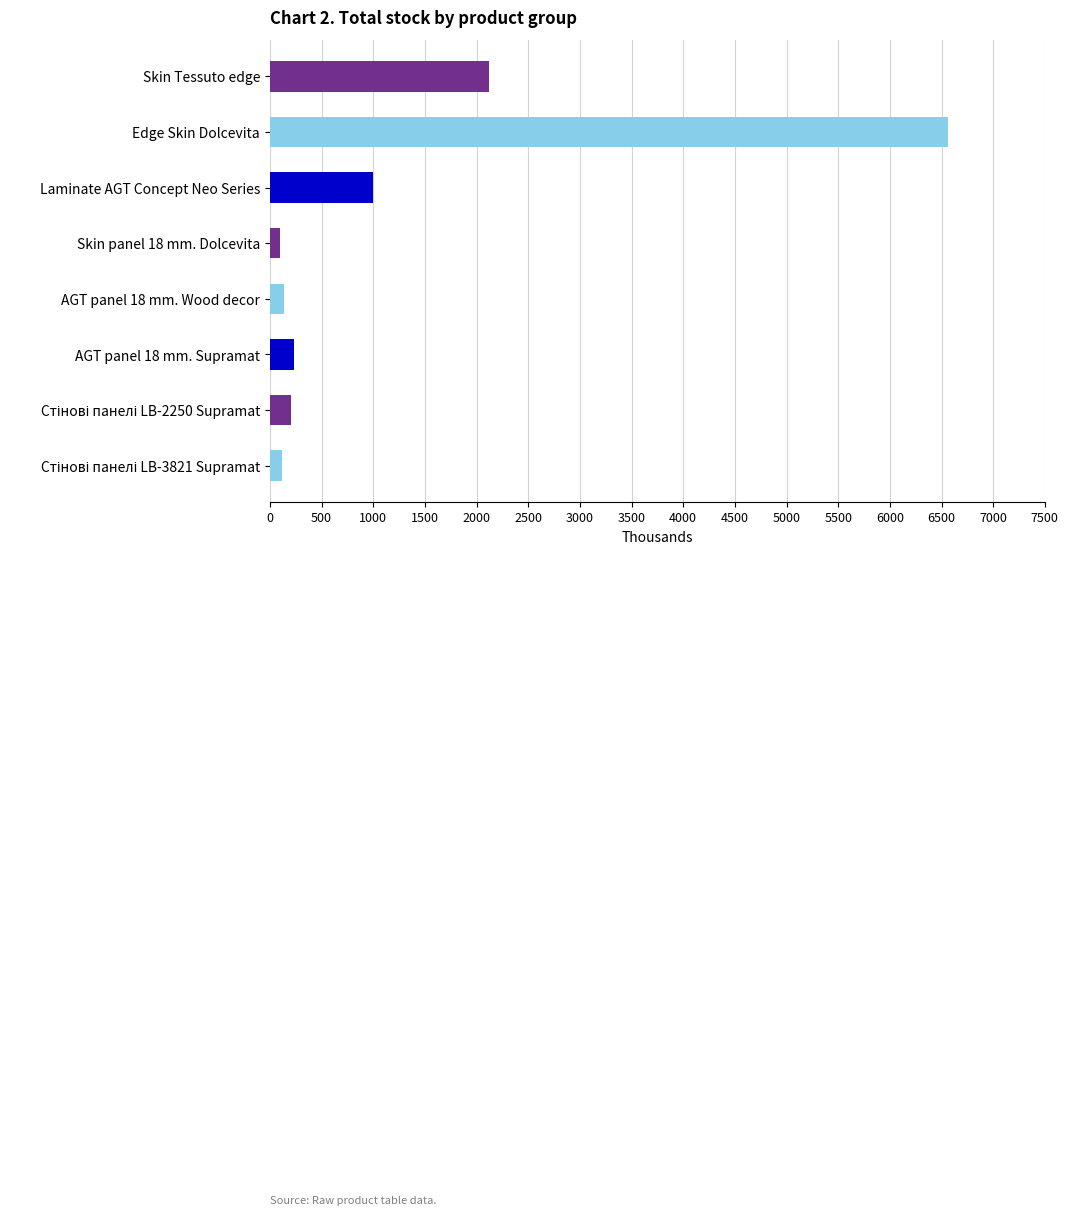

Which label corresponds to the largest value in the chart?

Edge Skin Dolcevita